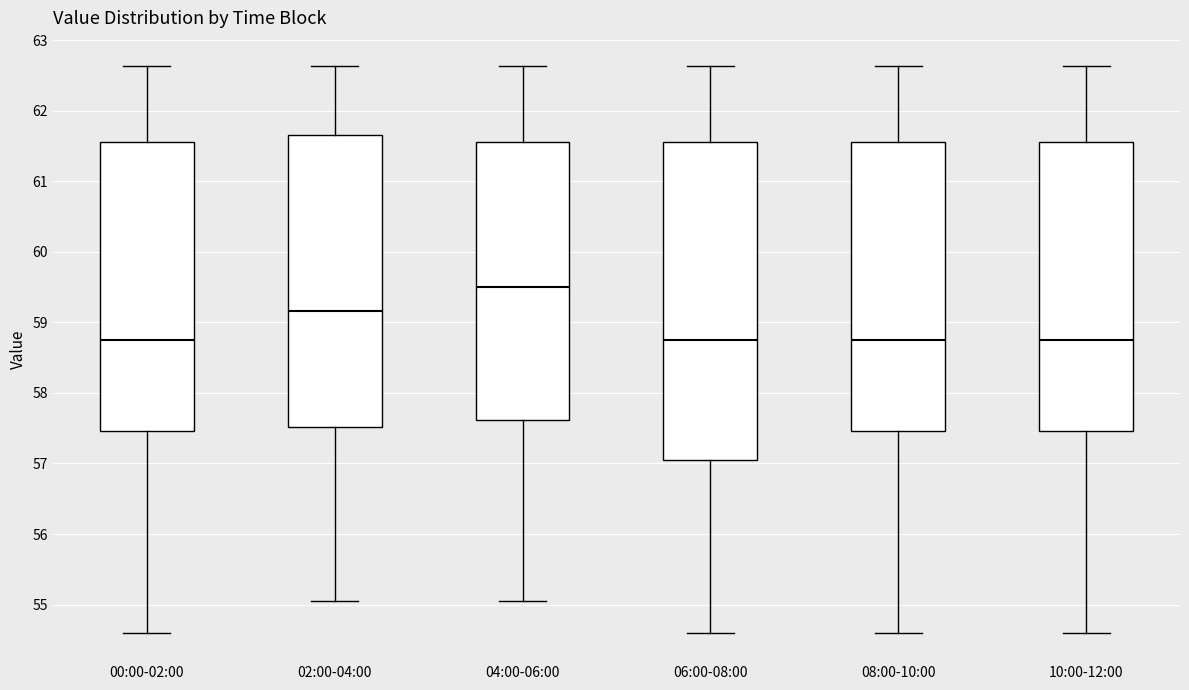

Reading left to right, read every box against the y-axis: the position of its median line, the range the box covers, and the ends of its whiskers. The values are not printed on the chart, so give them approximately, as read against the axis.

00:00-02:00: median 58.7, box 57.5 to 61.6, whiskers 54.6 to 62.6
02:00-04:00: median 59.2, box 57.5 to 61.7, whiskers 55.1 to 62.6
04:00-06:00: median 59.5, box 57.6 to 61.6, whiskers 55.1 to 62.6
06:00-08:00: median 58.7, box 57.1 to 61.6, whiskers 54.6 to 62.6
08:00-10:00: median 58.7, box 57.5 to 61.6, whiskers 54.6 to 62.6
10:00-12:00: median 58.7, box 57.5 to 61.6, whiskers 54.6 to 62.6